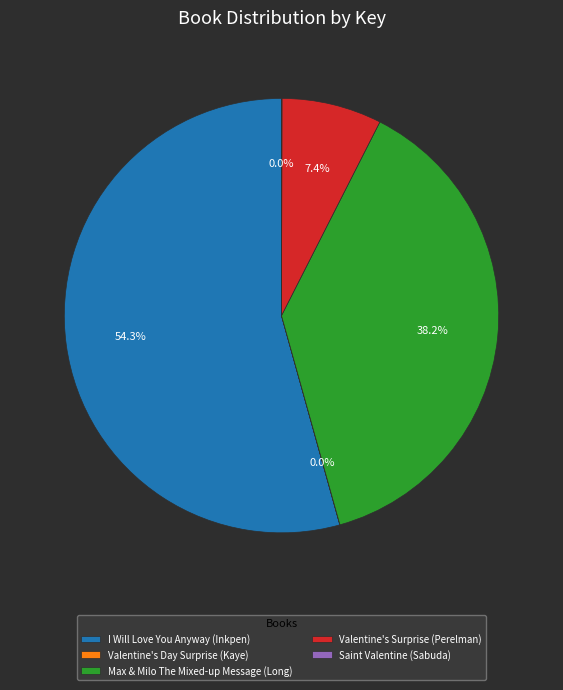

To the nearest percent, what percentage of the pie is Max & Milo The Mixed-up Message (Long)?

38%